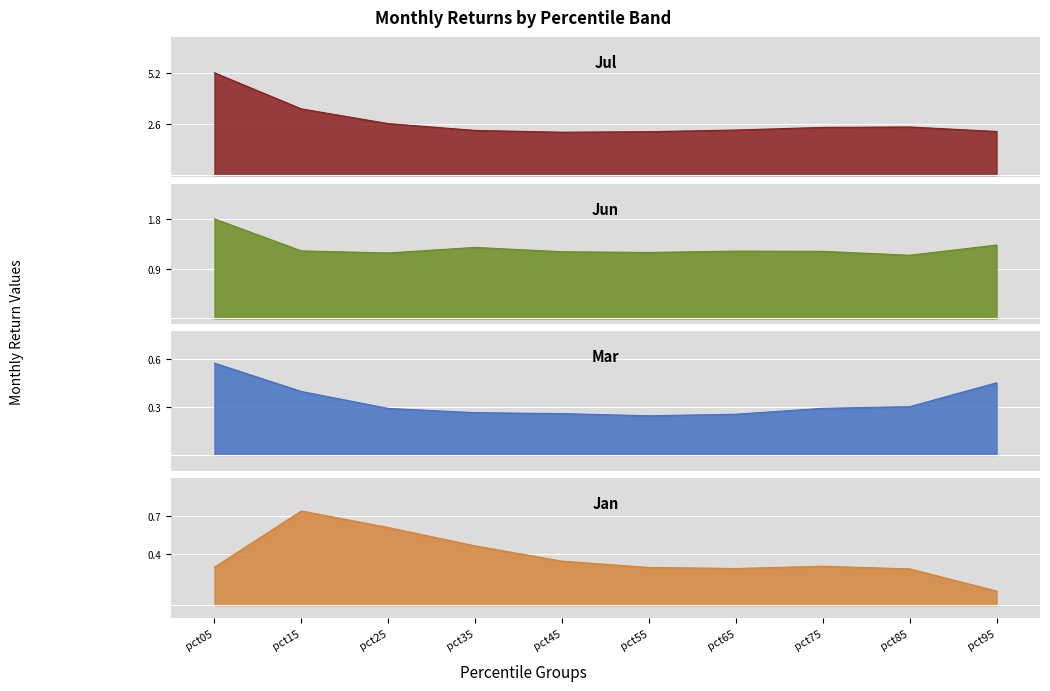

Reading left to right, extract all data points from this chart.

Jan: 0.3	0.7	0.6	0.5	0.3	0.3	0.3	0.3	0.3	0.1
Mar: 0.6	0.4	0.3	0.3	0.3	0.2	0.3	0.3	0.3	0.4
Jun: 1.8	1.2	1.2	1.3	1.2	1.2	1.2	1.2	1.1	1.3
Jul: 5.2	3.4	2.6	2.3	2.2	2.2	2.3	2.4	2.5	2.2